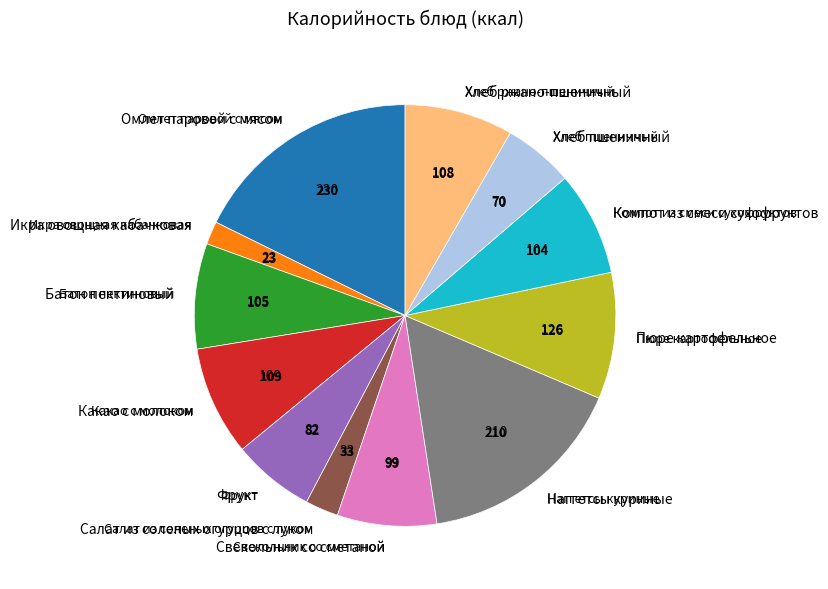

To the nearest percent, what portion does Какао с молоком represent?

8%